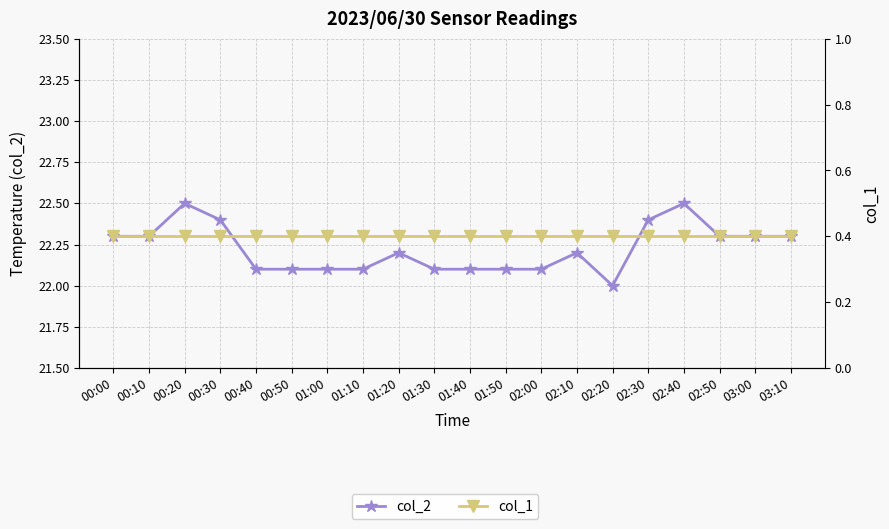

Between 00:20 and 01:10, which is larger?

00:20